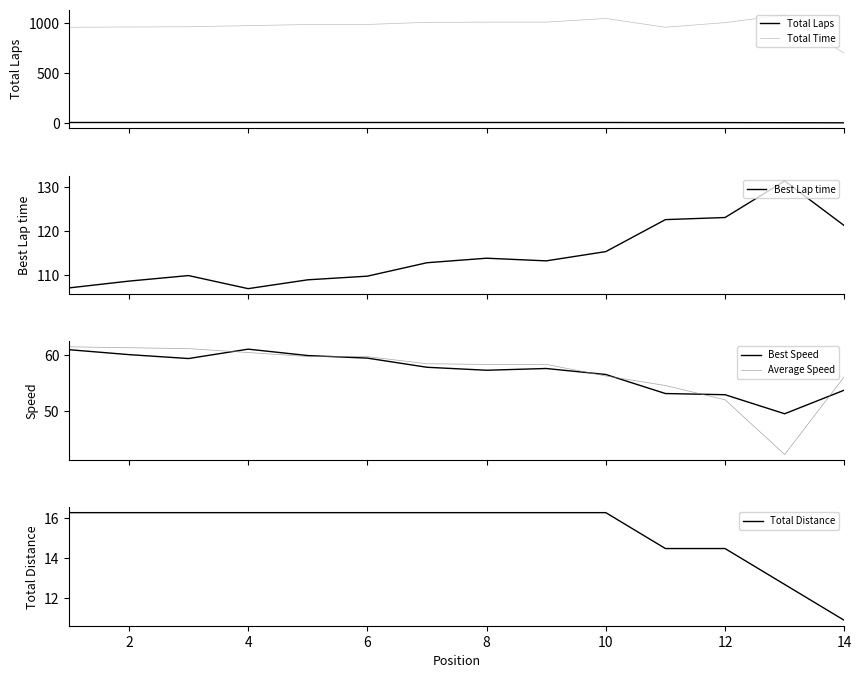

How many data points in Total Distance are above 16?

10